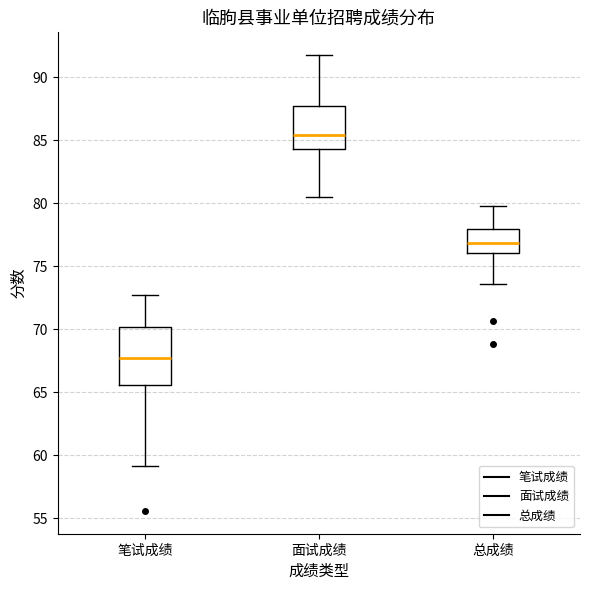

Comparing the boxes themselves (not the whiskers), which one is the tallest?

笔试成绩